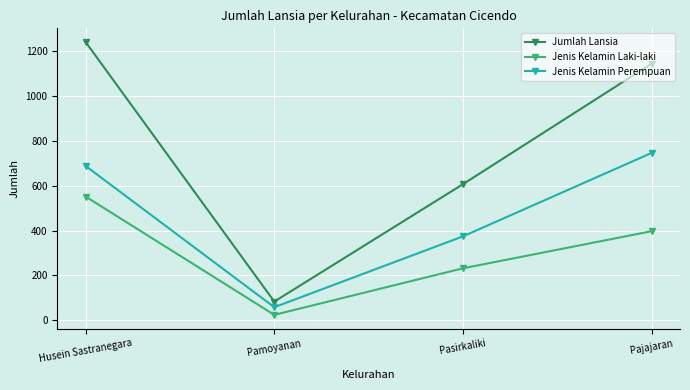

What is the greatest value displayed?

1238